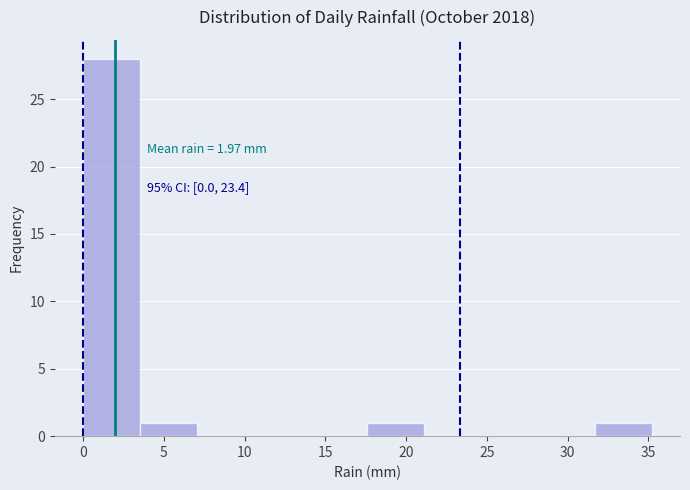

Over which range of the x-axis is the bar tallest?

0.0 to 3.5